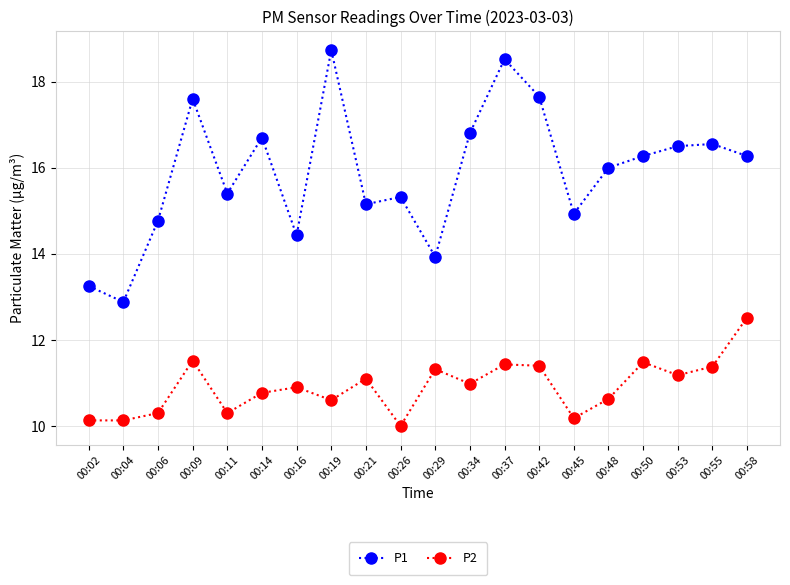

Count the number of data series in this chart.

2